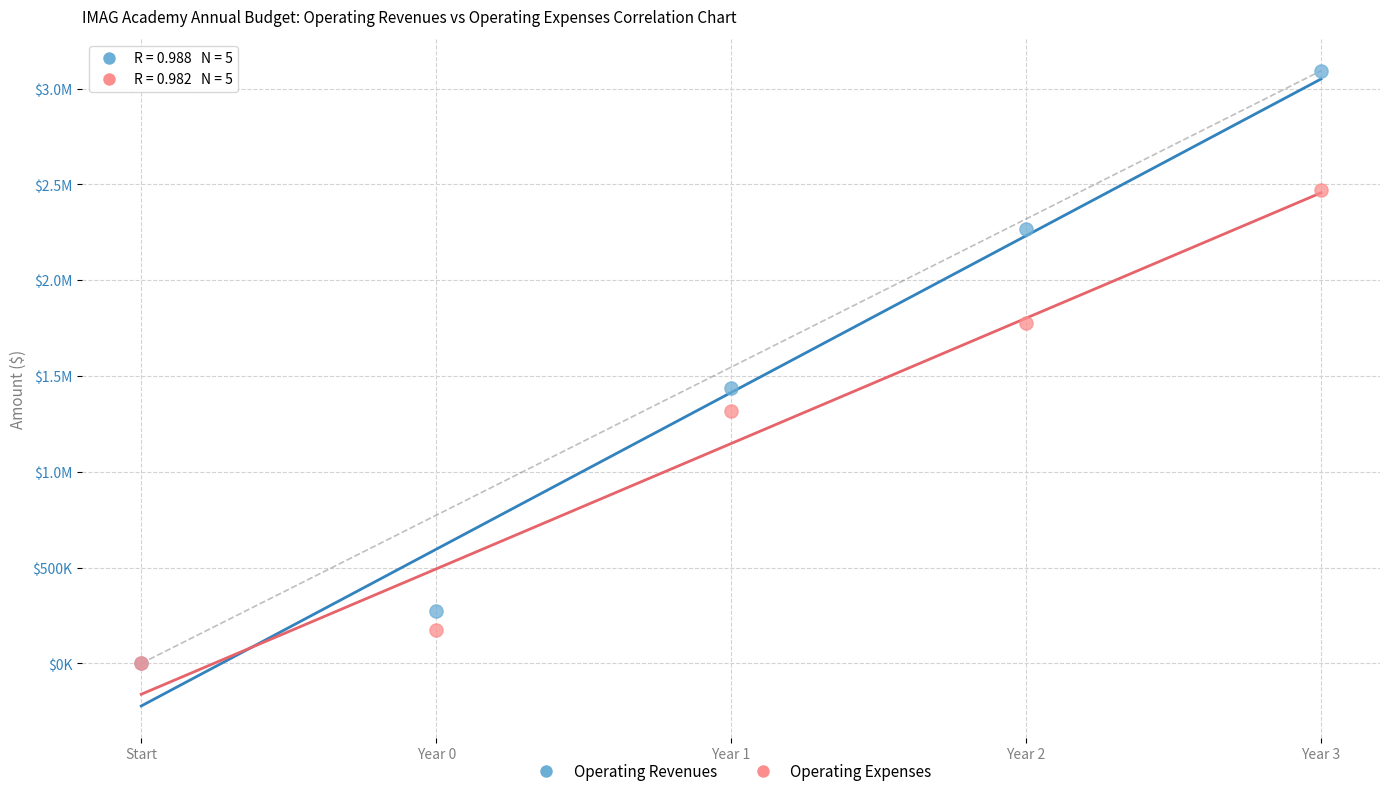

What are all the series names shown in the legend?

Operating Revenues, Operating Expenses